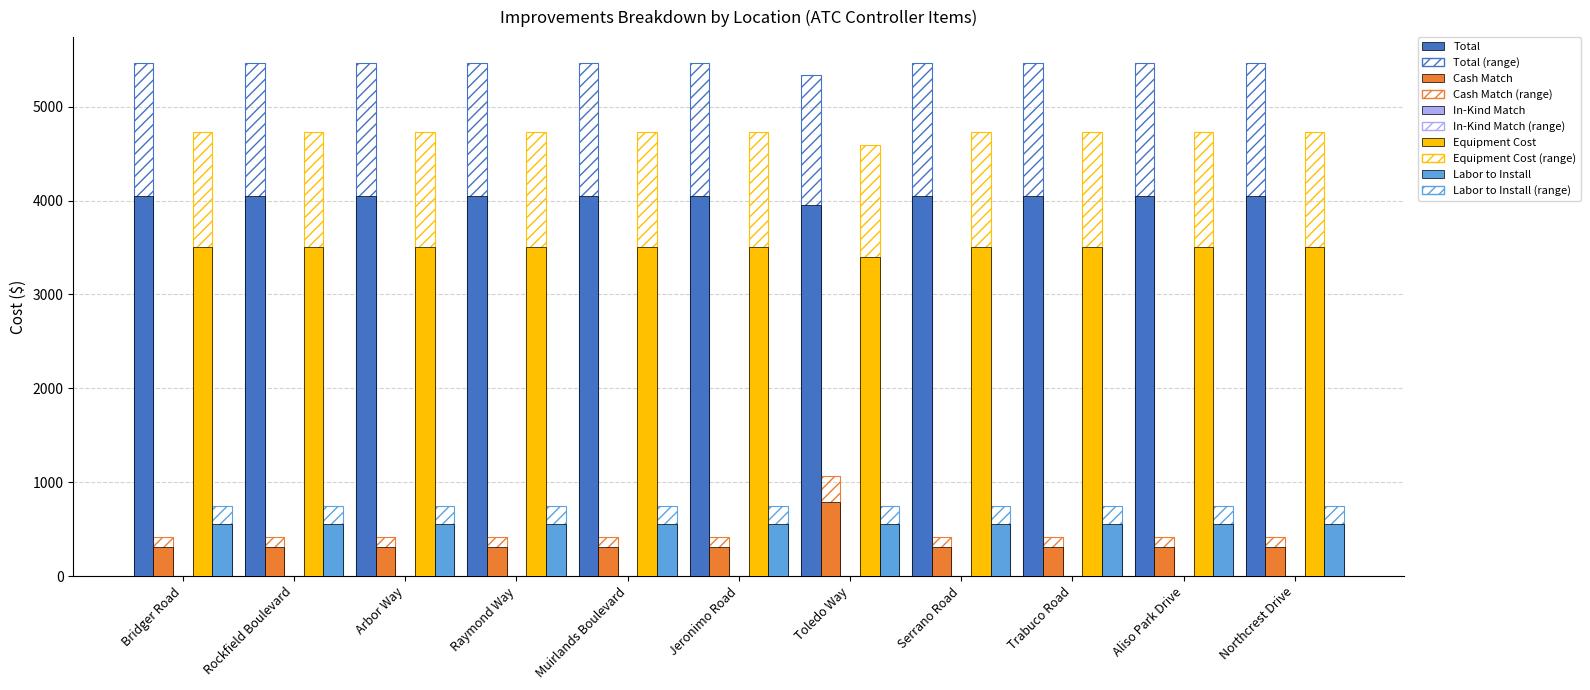

Does the chart contain stacked bars?

No